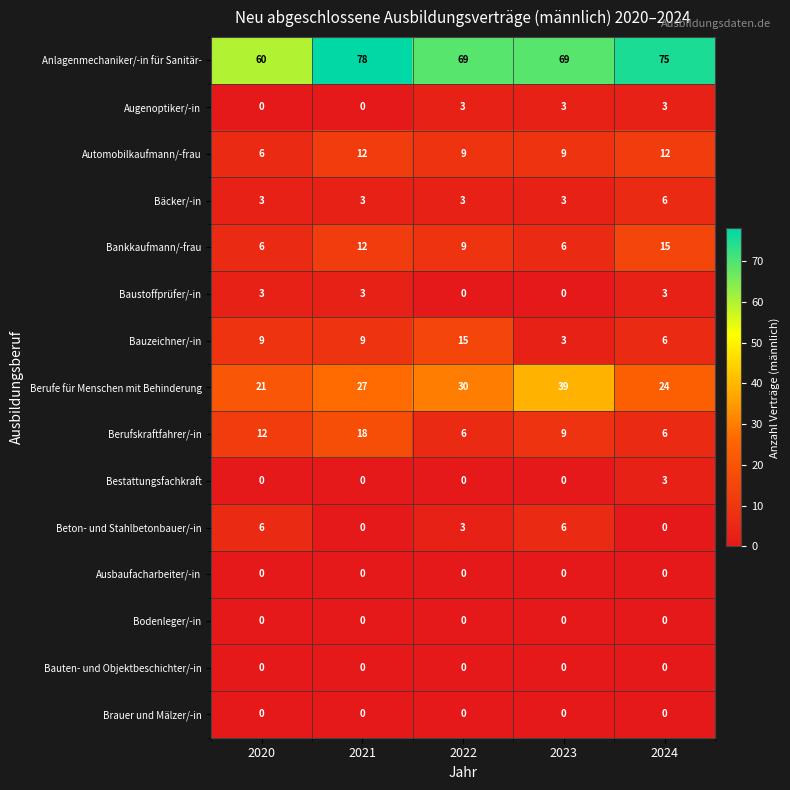

At which label does Bankkaufmann/-frau reach its peak?

2024